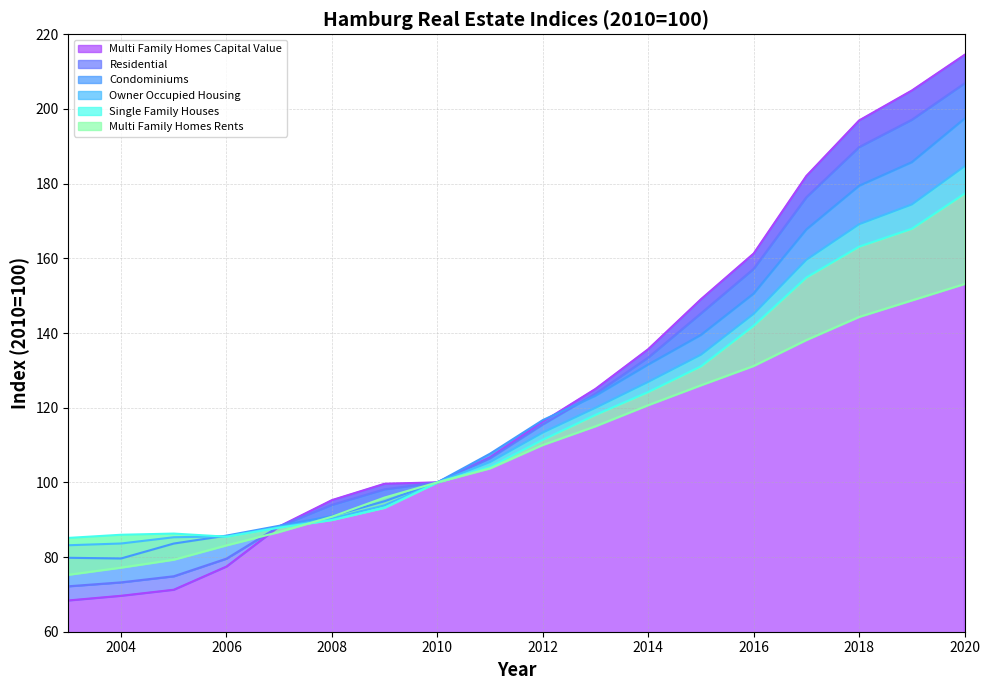

Is it true that Single Family Houses equals 53.7 at 2017?

False